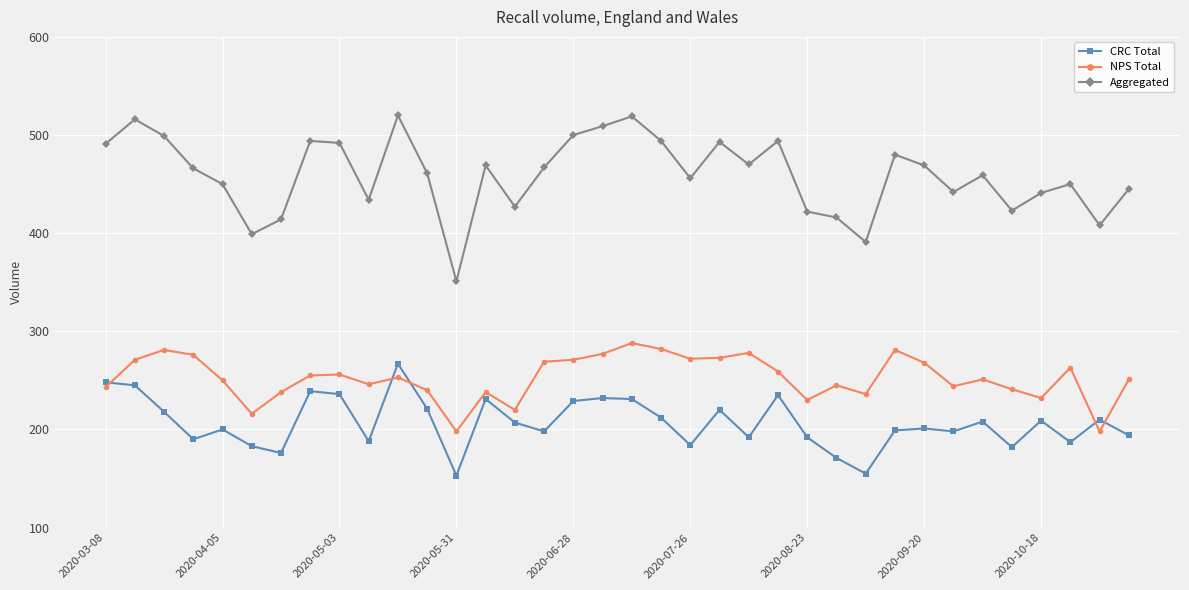

What is the value of the NPS Total point at the 16th from the left?

269